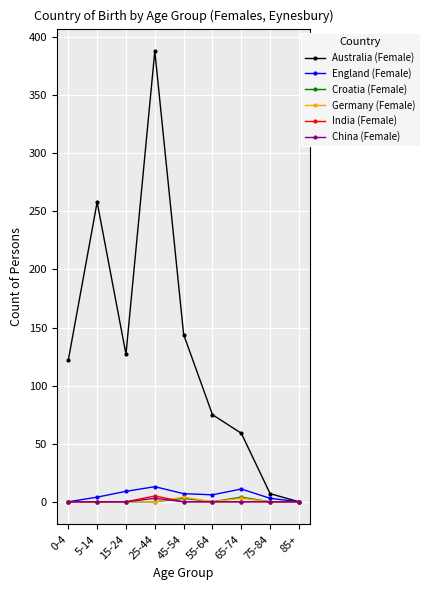

Which series changed the most between 0-4 and 65-74?

Australia (Female)